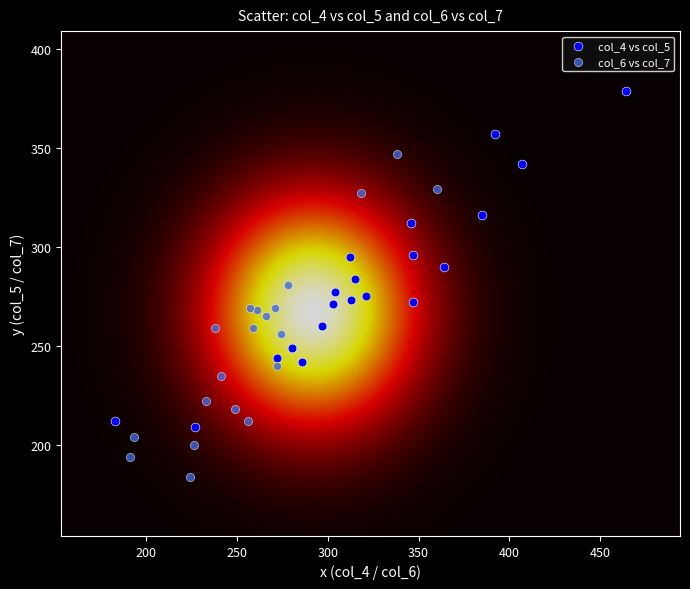

Which series contains the lowest Y value?

col_6 vs col_7